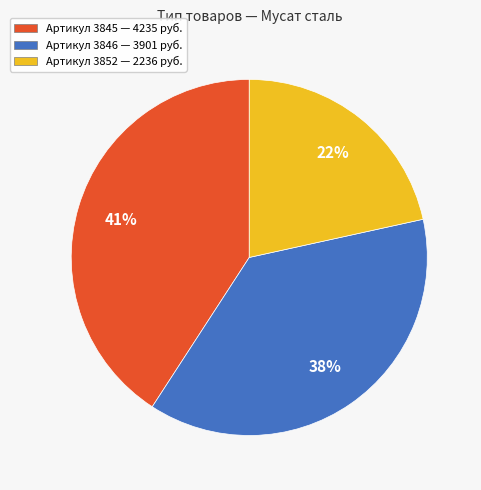

To the nearest percent, what percentage of the pie is Артикул 3852 — 2236 руб.?

22%